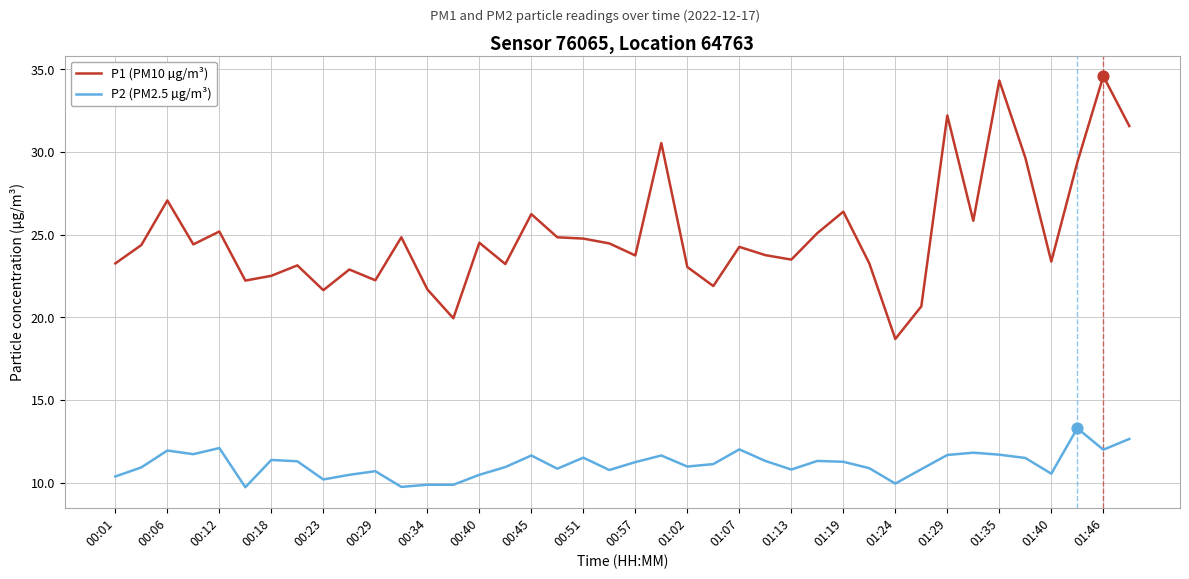

Which series has the widest spread of values?

P1 (PM10 µg/m³)